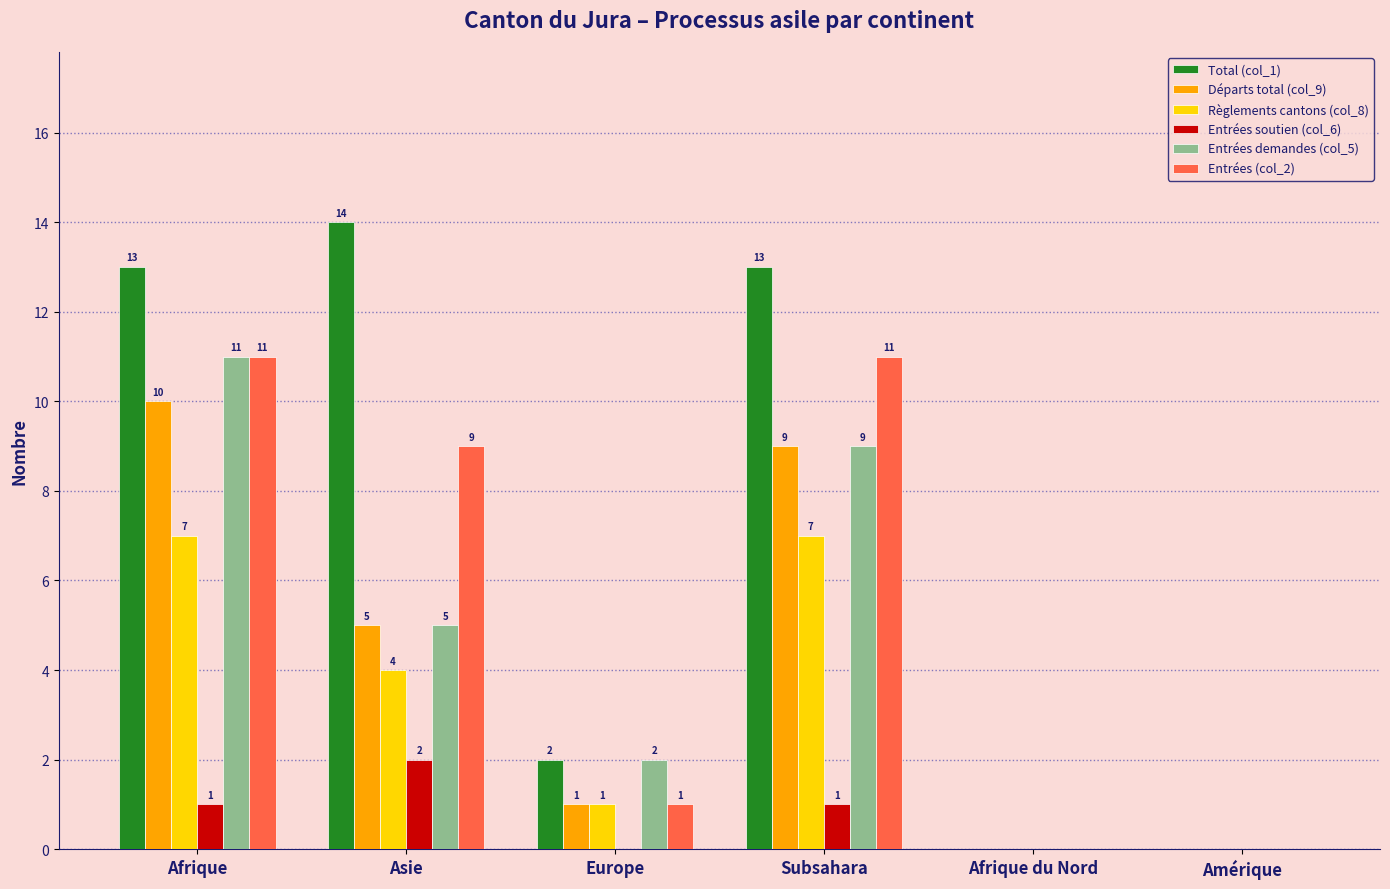

What is the highest value of the Règlements cantons (col_8) series?

7